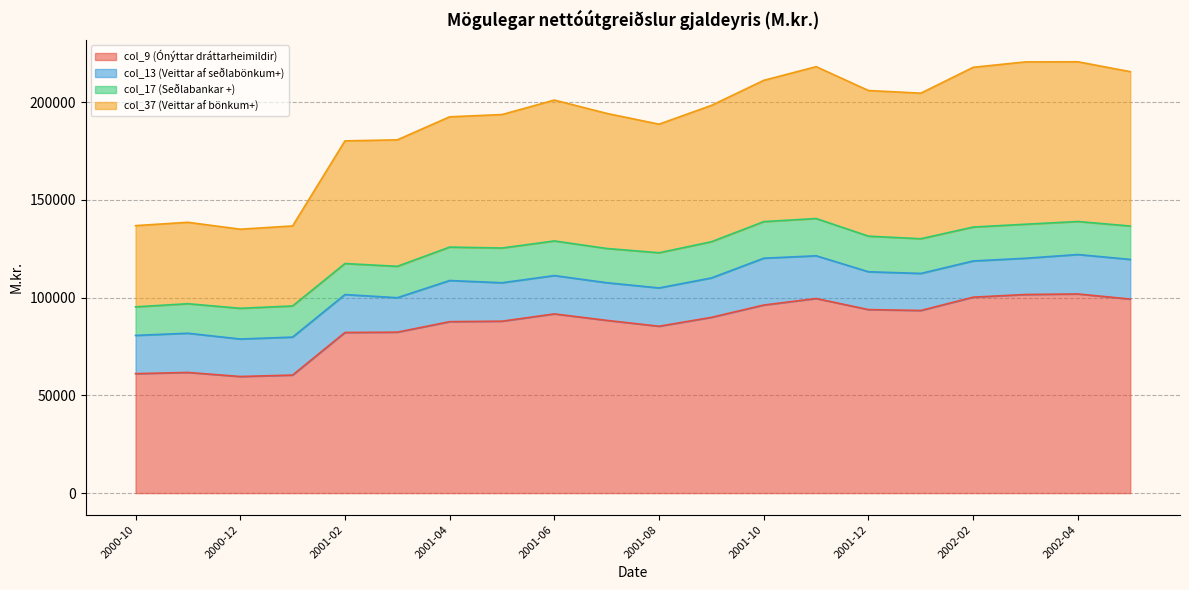

What is the highest value of the col_9 (Ónýttar dráttarheimildir) series?

101896